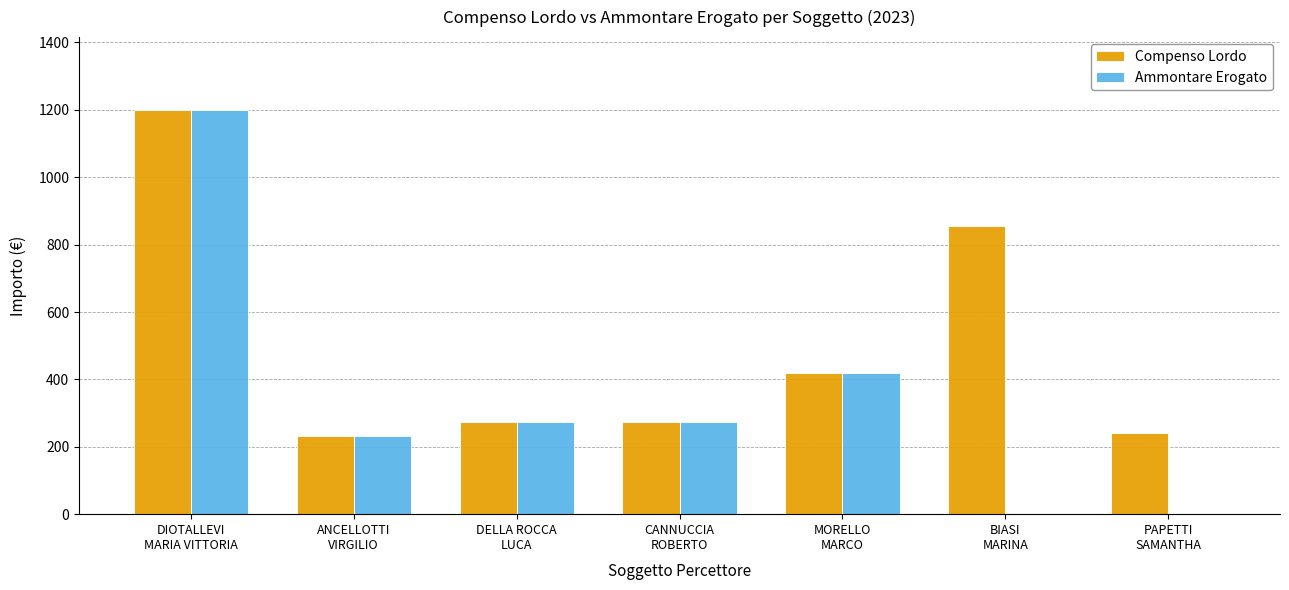

What is the sum of all Compenso Lordo values?

3495